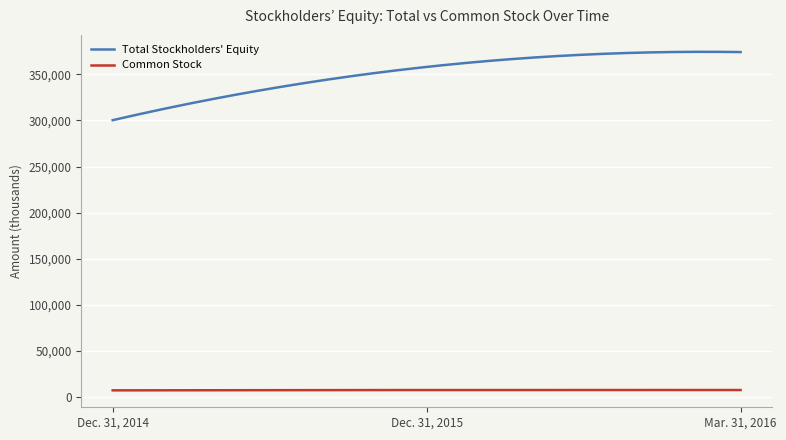

Which series has the widest spread of values?

Total Stockholders' Equity